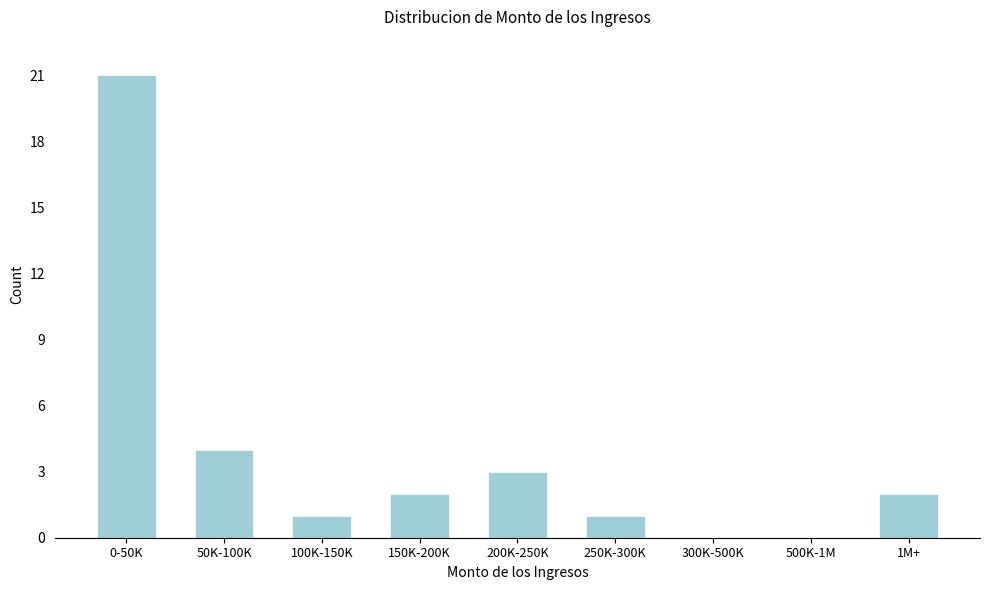

Reading left to right, list all the values displayed in this chart.

0-50K=21	50K-100K=4	100K-150K=1	150K-200K=2	200K-250K=3	250K-300K=1	300K-500K=0	500K-1M=0	1M+=2